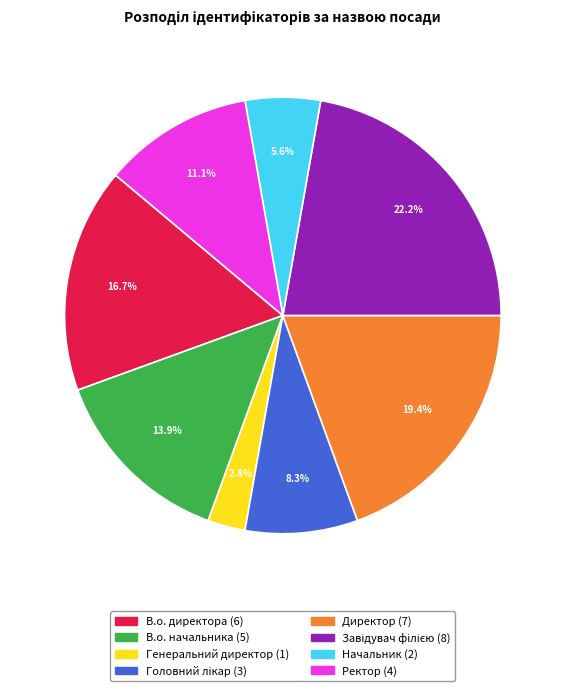

Approximately how many times larger is the value at Начальник compared to Директор?

0.3